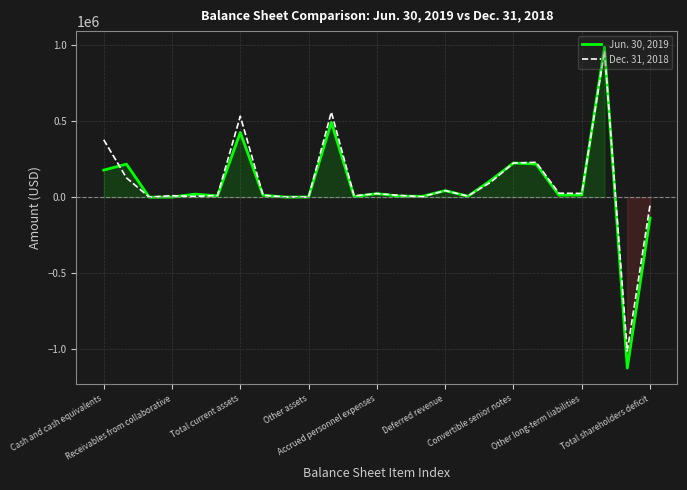

True or false: Dec. 31, 2018 has more than 2 interior local peaks.

True